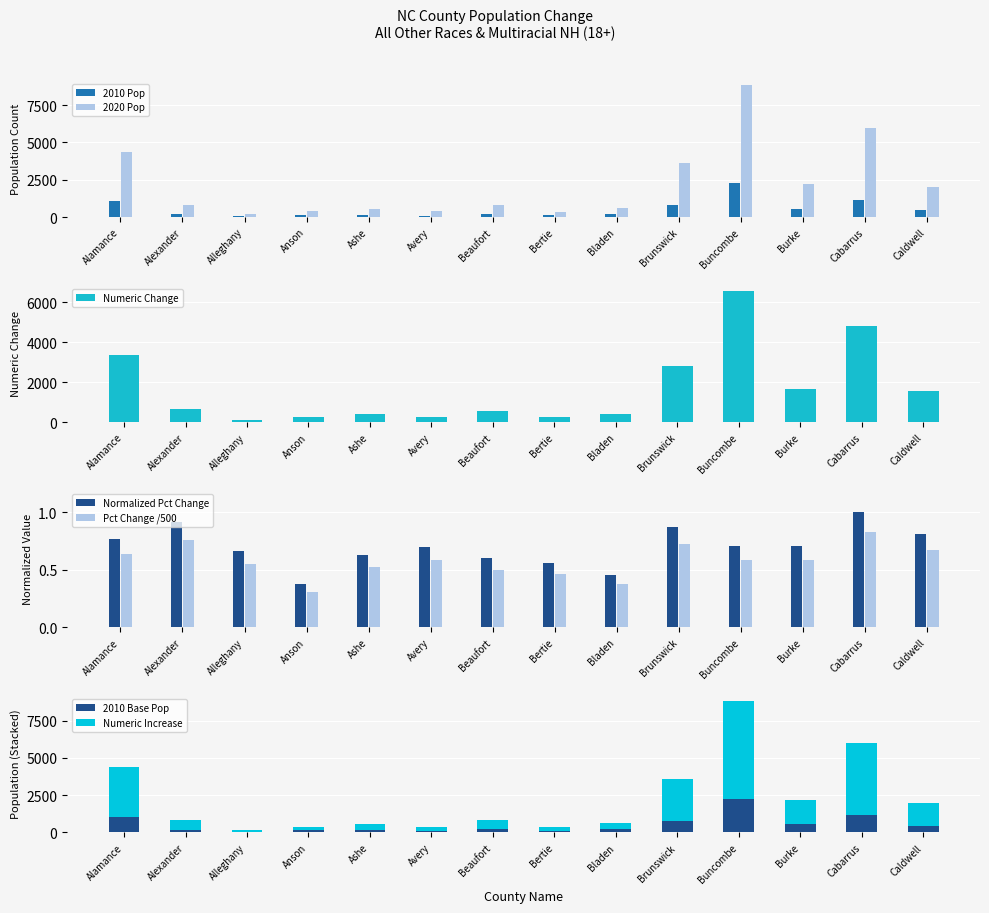

Which series has the widest spread of values?

2020 Pop